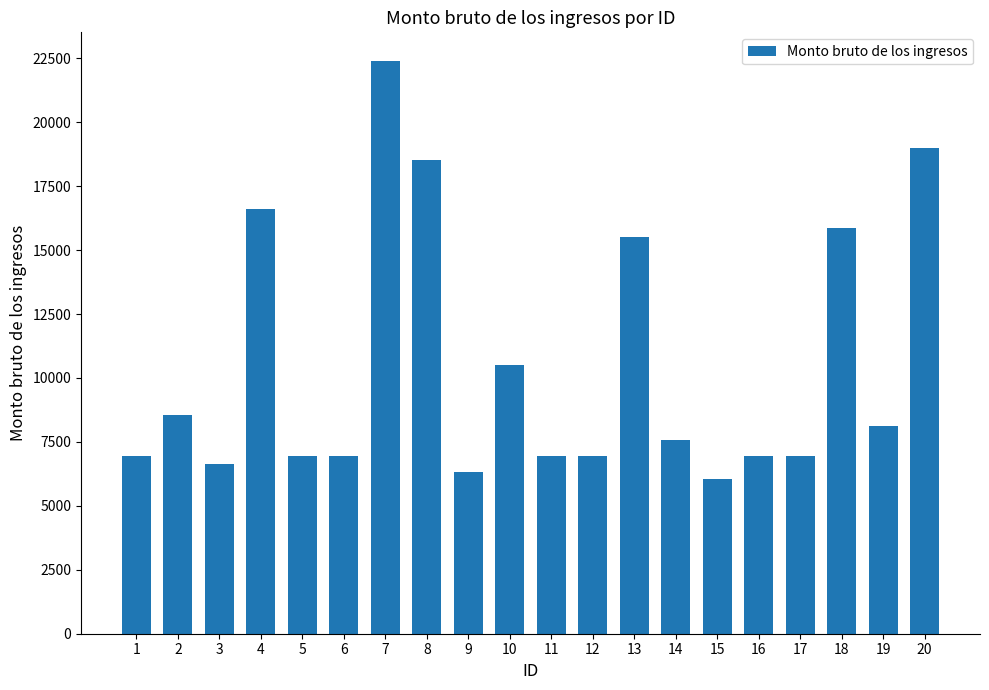

The value at 11 is 2005.2. True or false?

False